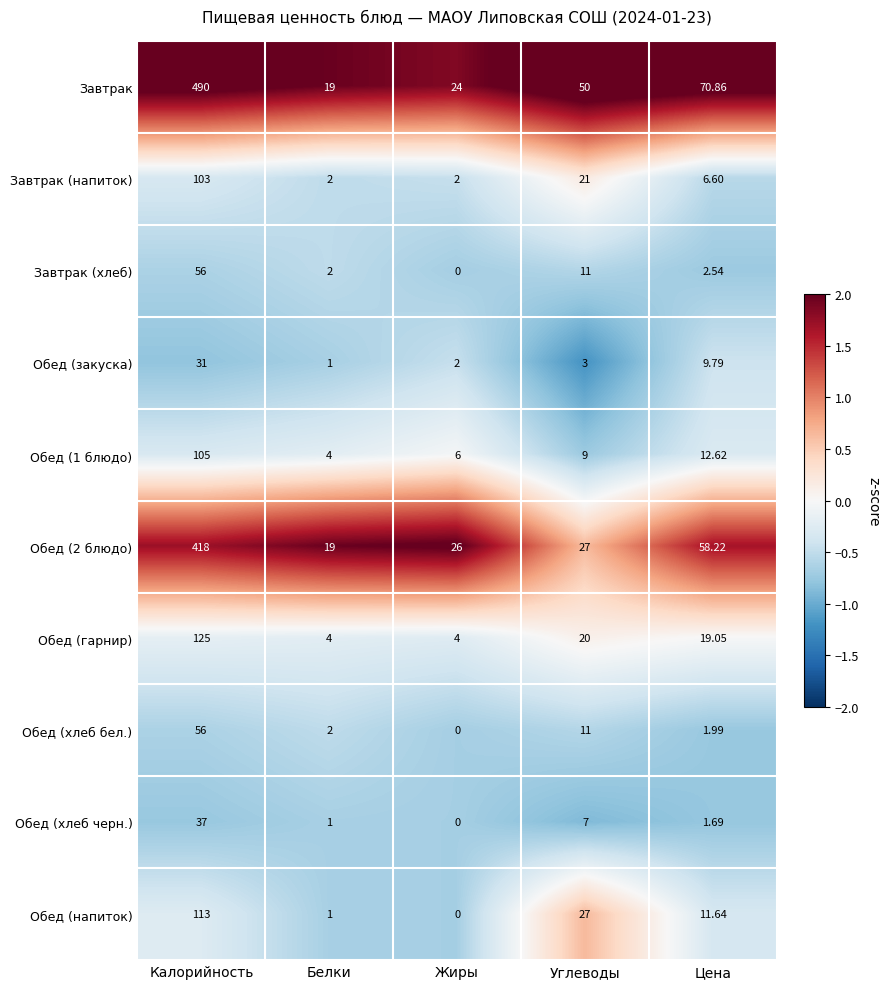

How many categories are shown in the chart?

5